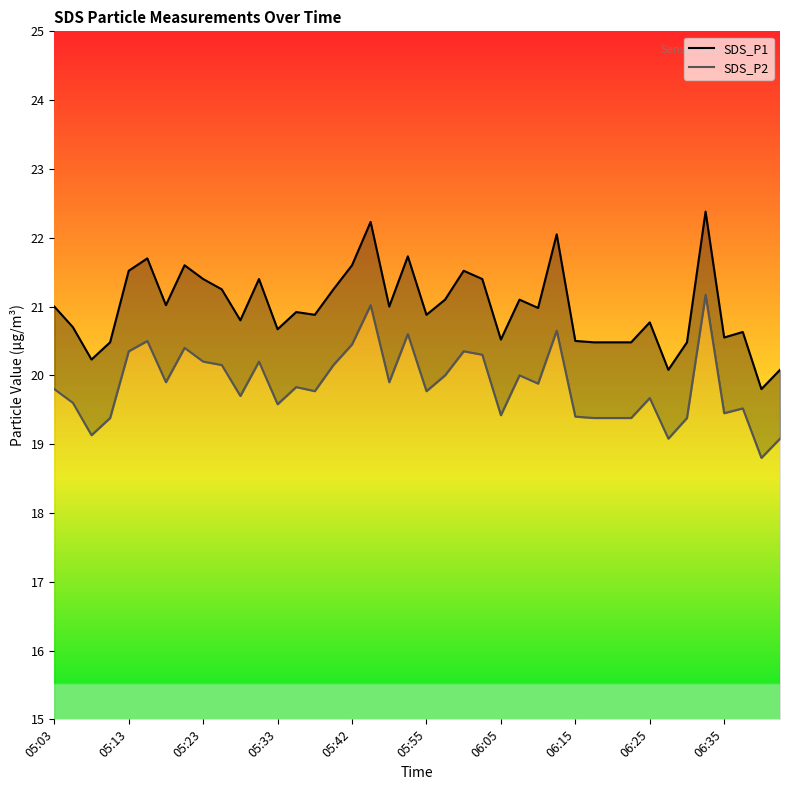

What is the maximum value shown in the chart?

22.4